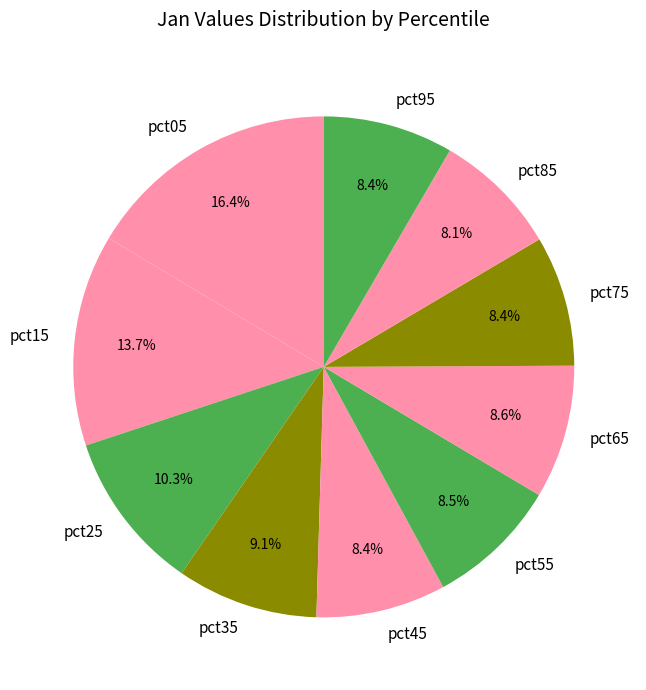

True or false: pct65 accounts for 1% of the total.

False